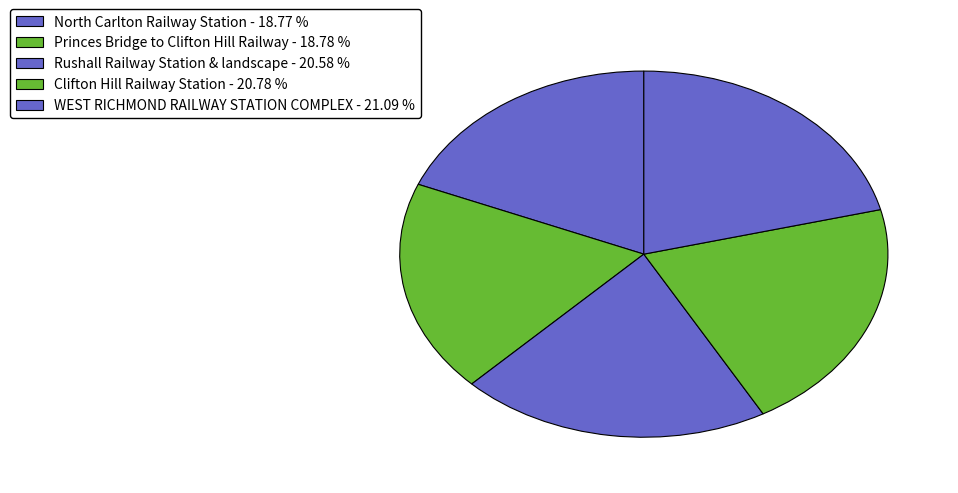

Count the number of slices in the pie.

5